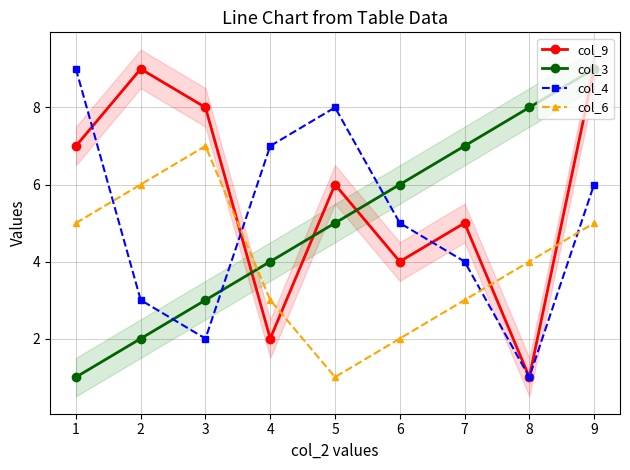

At which label is col_3 closest to 5?

5